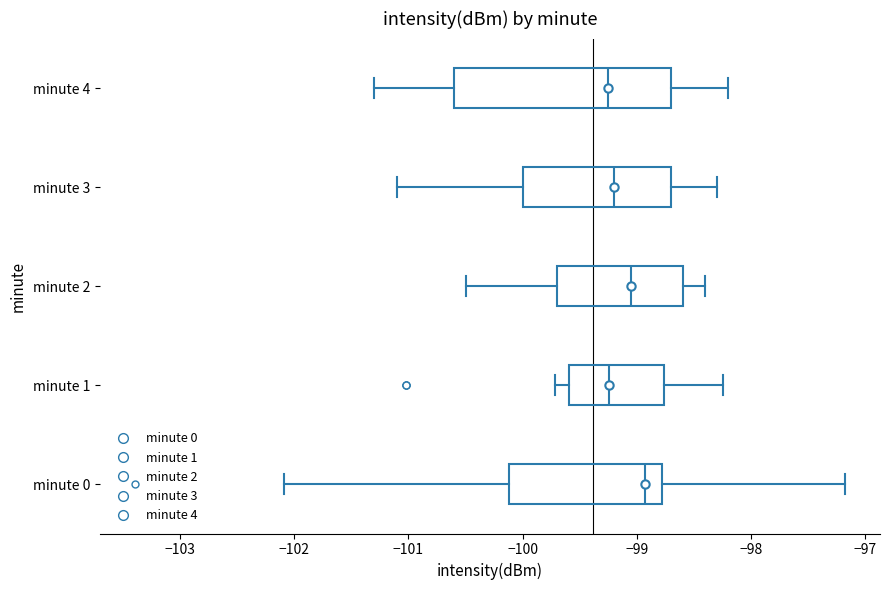

Where does the left whisker of the box for minute 0 end on the x-axis? The values are not printed on the chart, so give them approximately, as read against the axis.

-102.1